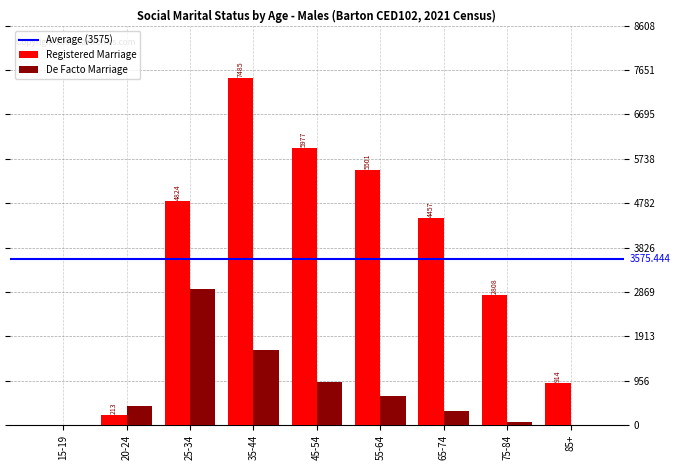

Is the value of Registered Marriage at 65-74 greater than the value of De Facto Marriage at 55-64?

Yes